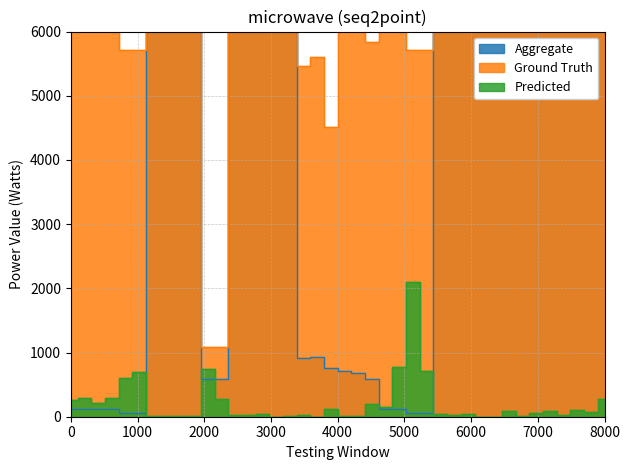

At 2000, list the series in order from smallest to largest.

Aggregate, Predicted, Ground Truth